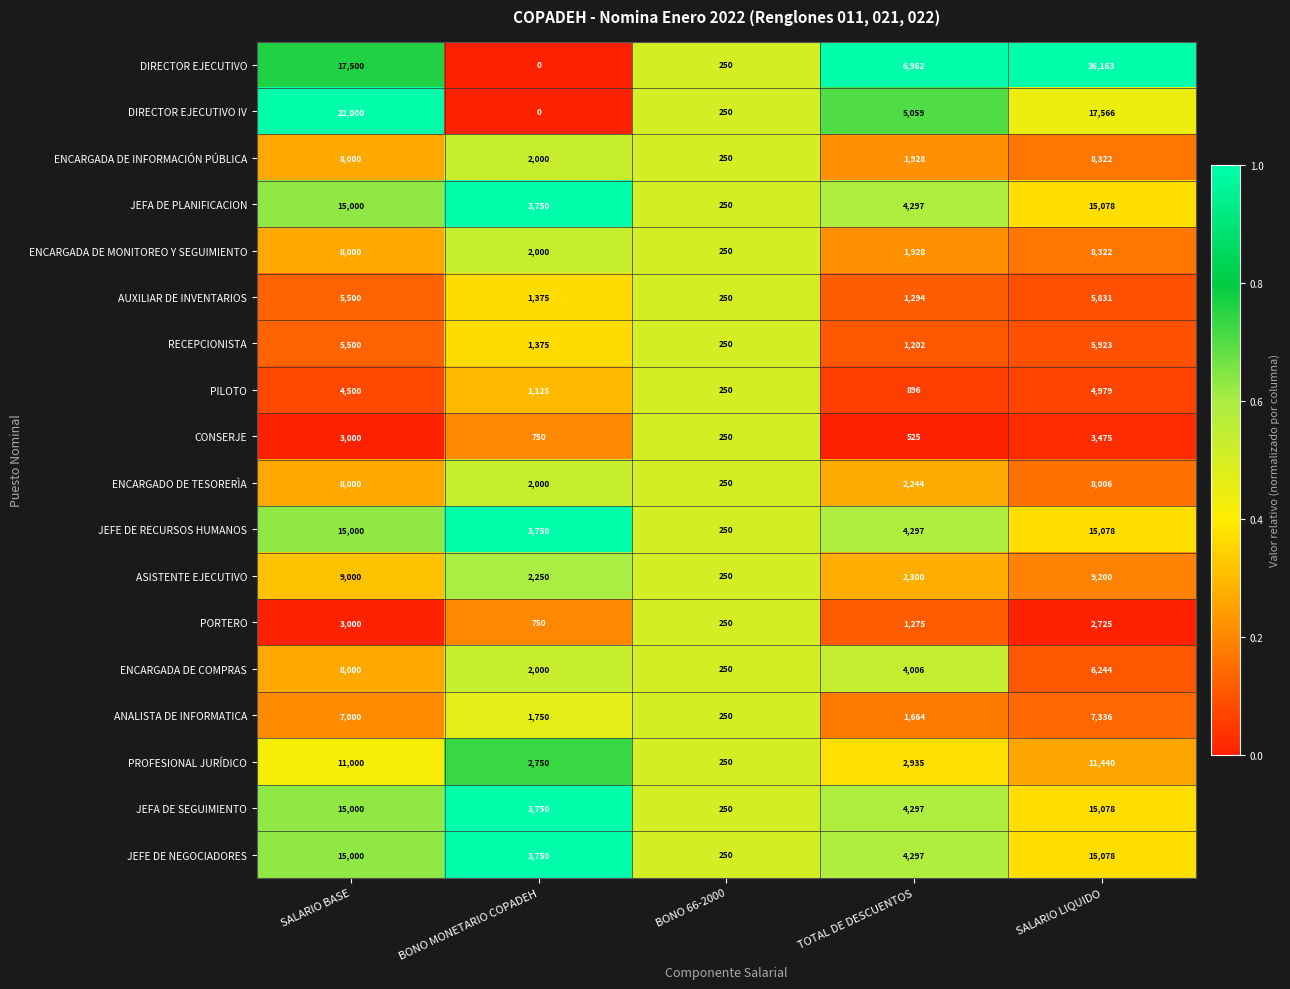

What is the difference between the highest and lowest values at SALARIO LIQUIDO?

33438